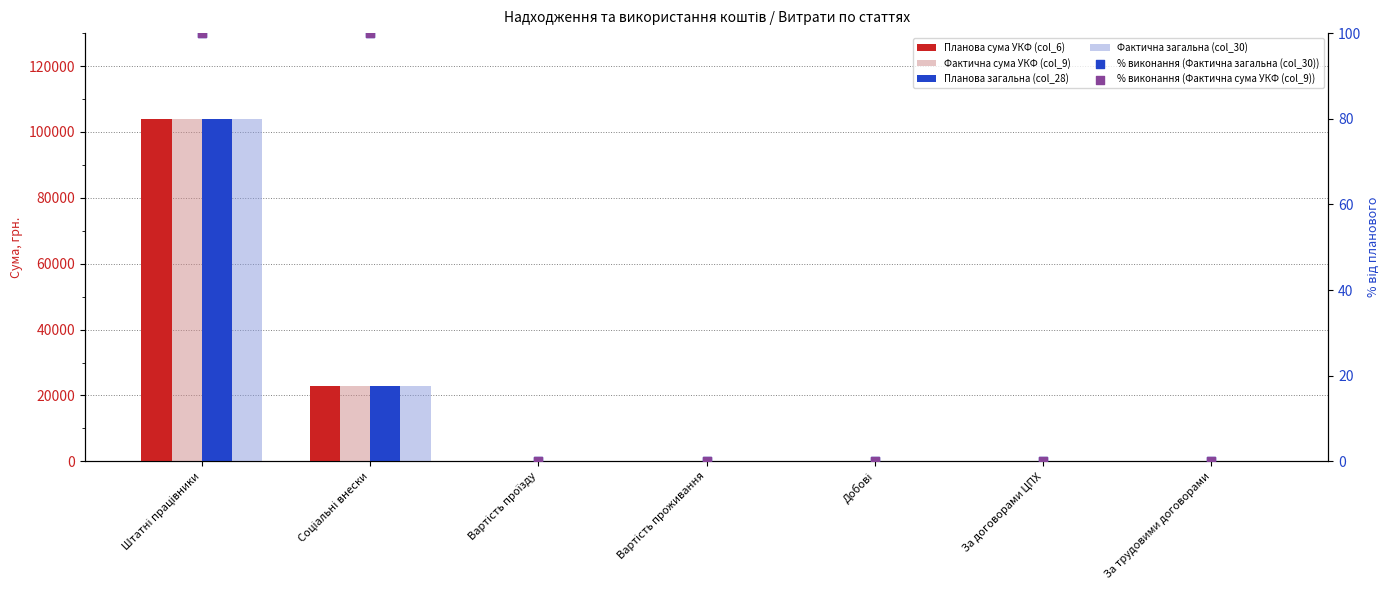

What are all the series names shown in the legend?

Планова сума УКФ (col_6), Фактична сума УКФ (col_9), Планова загальна (col_28), Фактична загальна (col_30), % виконання (Фактична загальна (col_30)), % виконання (Фактична сума УКФ (col_9))